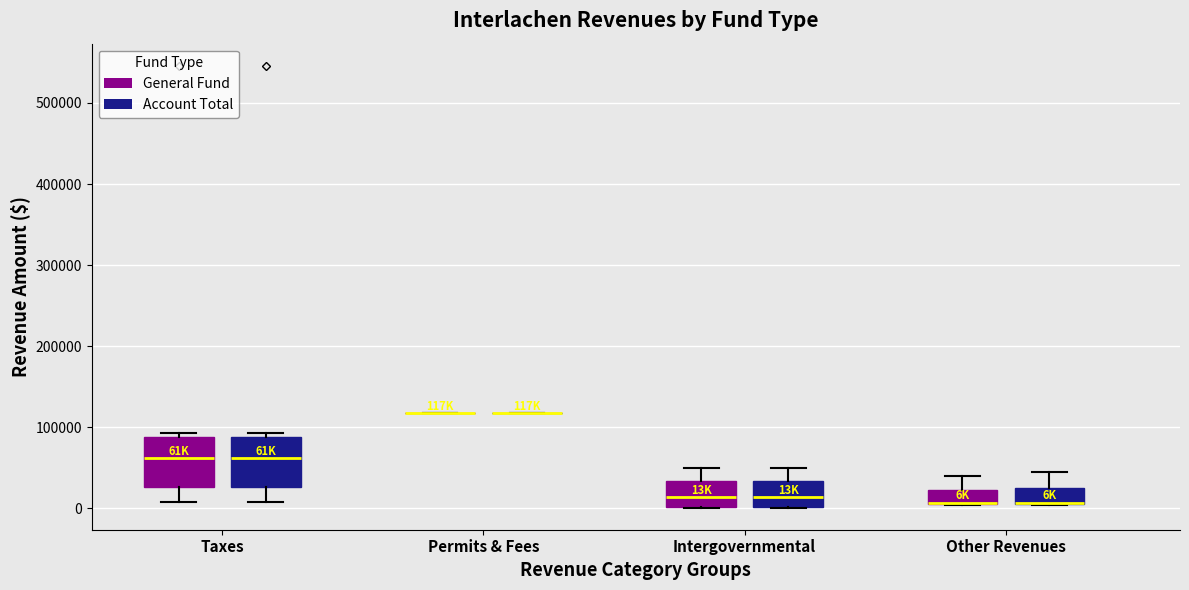

Where does the median line of the box for Taxes (Account Total) sit on the y-axis? The values are not printed on the chart, so give them approximately, as read against the axis.

60000